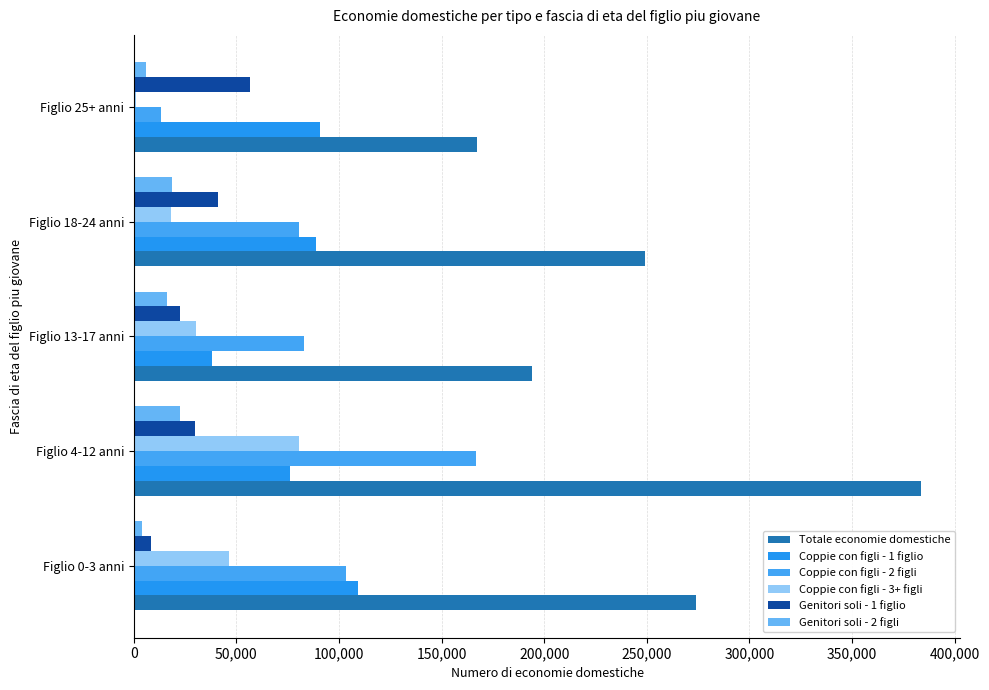

How many values in the Genitori soli - 2 figli series exceed 16315?

3